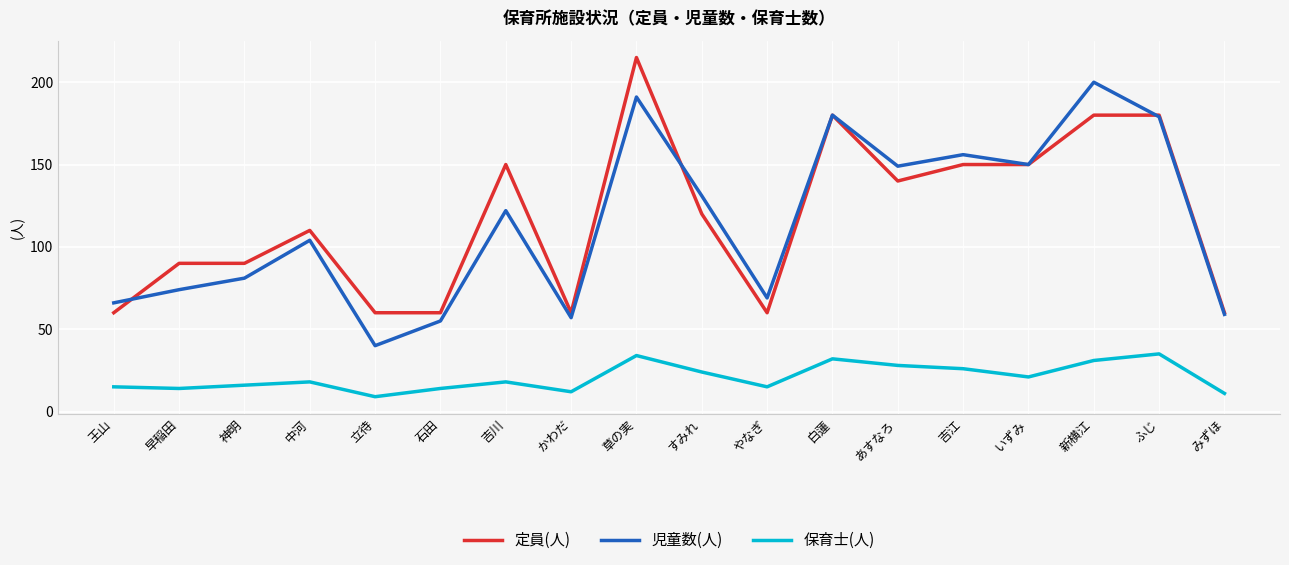

Does the chart have visible grid lines?

Yes